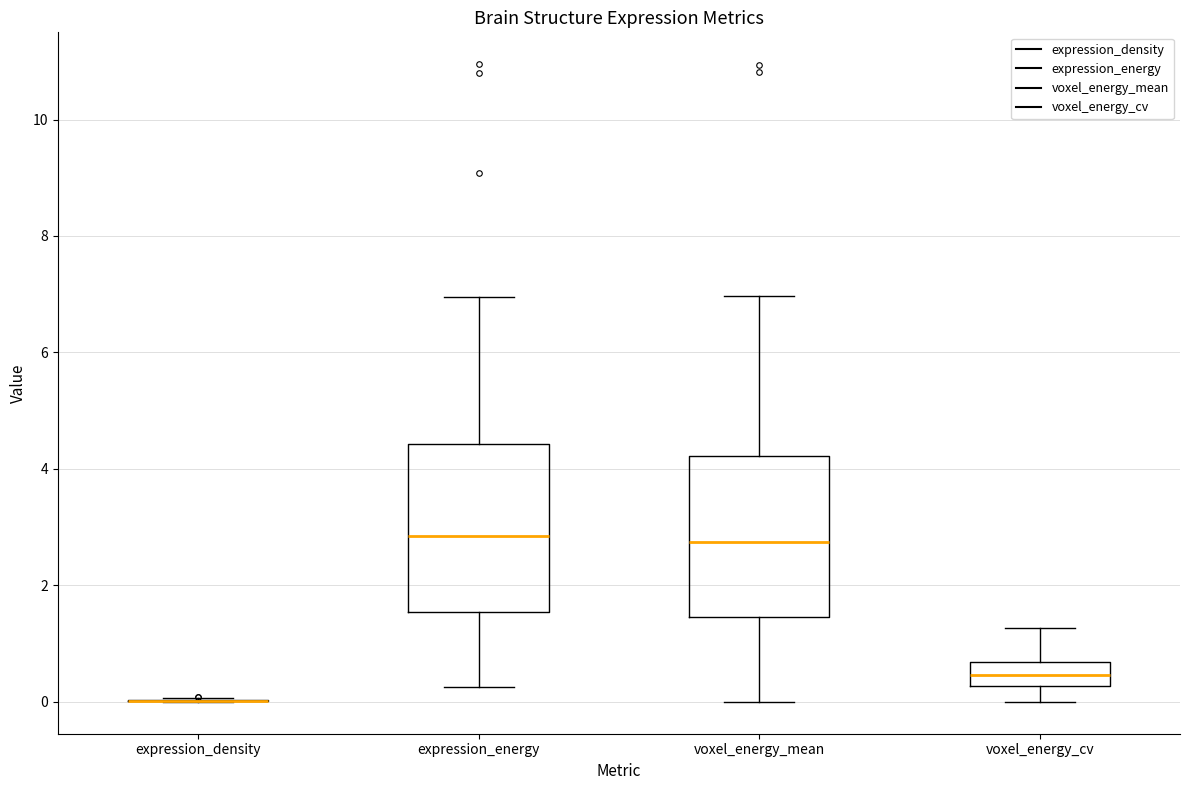

Reading left to right, read every box against the y-axis: the position of its median line, the range the box covers, and the ends of its whiskers. The values are not printed on the chart, so give them approximately, as read against the axis.

expression_density: box collapsed to a line at 0.0, whiskers 0.0 to 0.0
expression_energy: median 2.8, box 1.6 to 4.4, whiskers 0.2 to 7.0
voxel_energy_mean: median 2.8, box 1.4 to 4.2, whiskers 0.0 to 7.0
voxel_energy_cv: median 0.4, box 0.2 to 0.6, whiskers 0.0 to 1.2